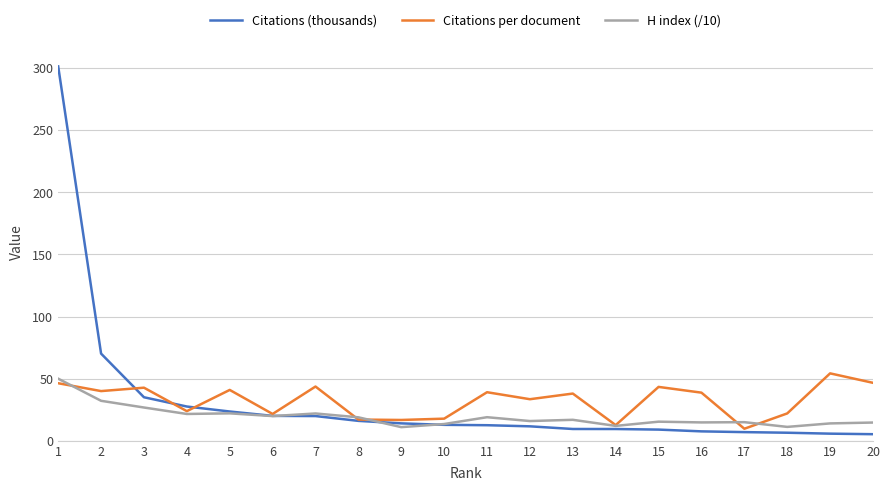

At how many categories does at least one series exceed 206?

1